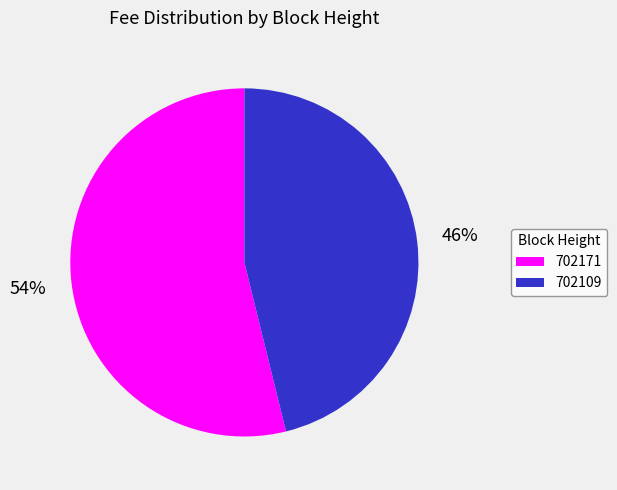

What is the largest slice in the pie chart?

702171